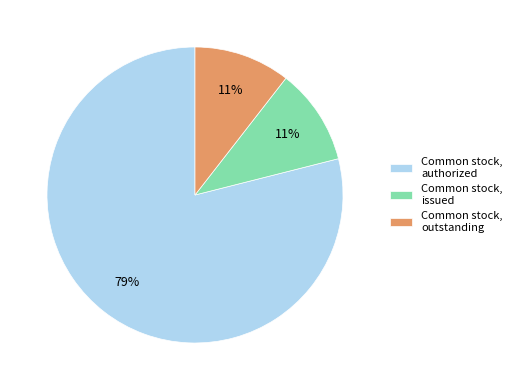

Do Common stock, authorized and Common stock, issued together represent more than half of the pie?

Yes